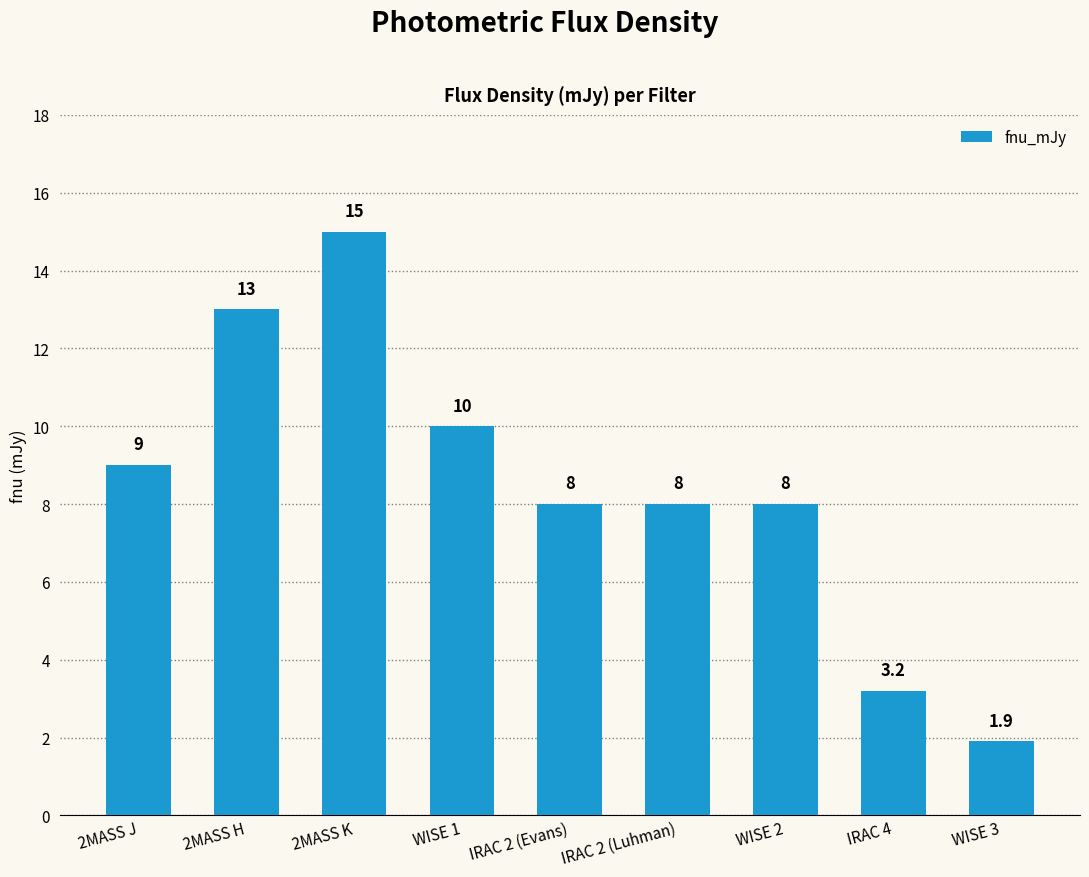

What is the difference between the maximum and minimum values?

13.1